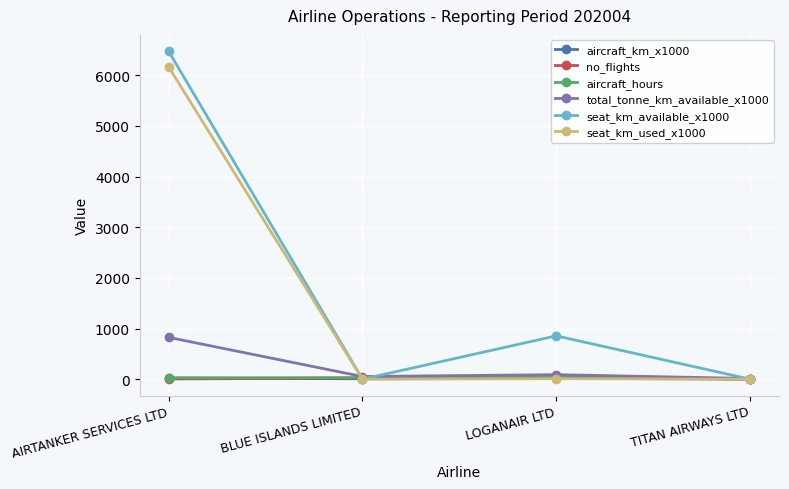

At which category is the sum across all series the highest?

AIRTANKER SERVICES LTD